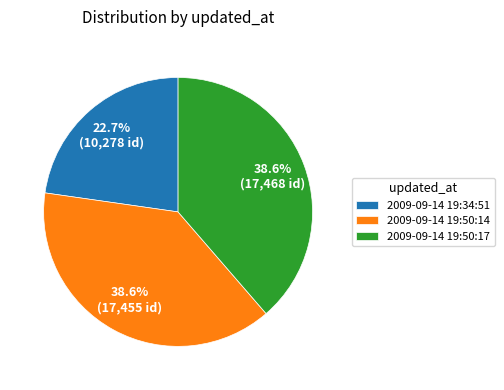

What is the total percentage of 2009-09-14 19:50:14 and 2009-09-14 19:34:51?

61.4%